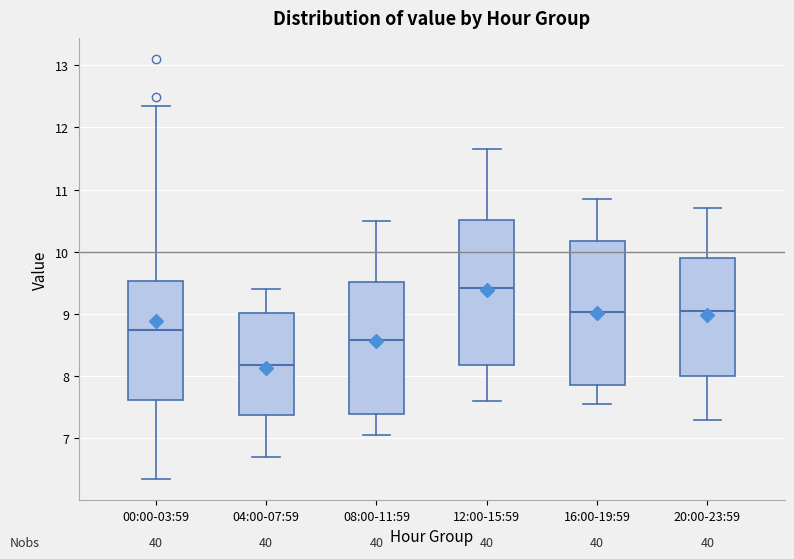

Reading left to right, transcribe this box plot: for each box, give where its median line is, the range the box spans, and where its two whiskers end, as read against the y-axis. The values are not printed on the chart, so give them approximately, as read against the axis.

00:00-03:59: median 8.7, box 7.6 to 9.5, whiskers 6.4 to 12.4
04:00-07:59: median 8.2, box 7.4 to 9.0, whiskers 6.7 to 9.4
08:00-11:59: median 8.6, box 7.4 to 9.5, whiskers 7.1 to 10.5
12:00-15:59: median 9.4, box 8.2 to 10.5, whiskers 7.6 to 11.7
16:00-19:59: median 9.0, box 7.9 to 10.2, whiskers 7.6 to 10.9
20:00-23:59: median 9.1, box 8.0 to 9.9, whiskers 7.3 to 10.7